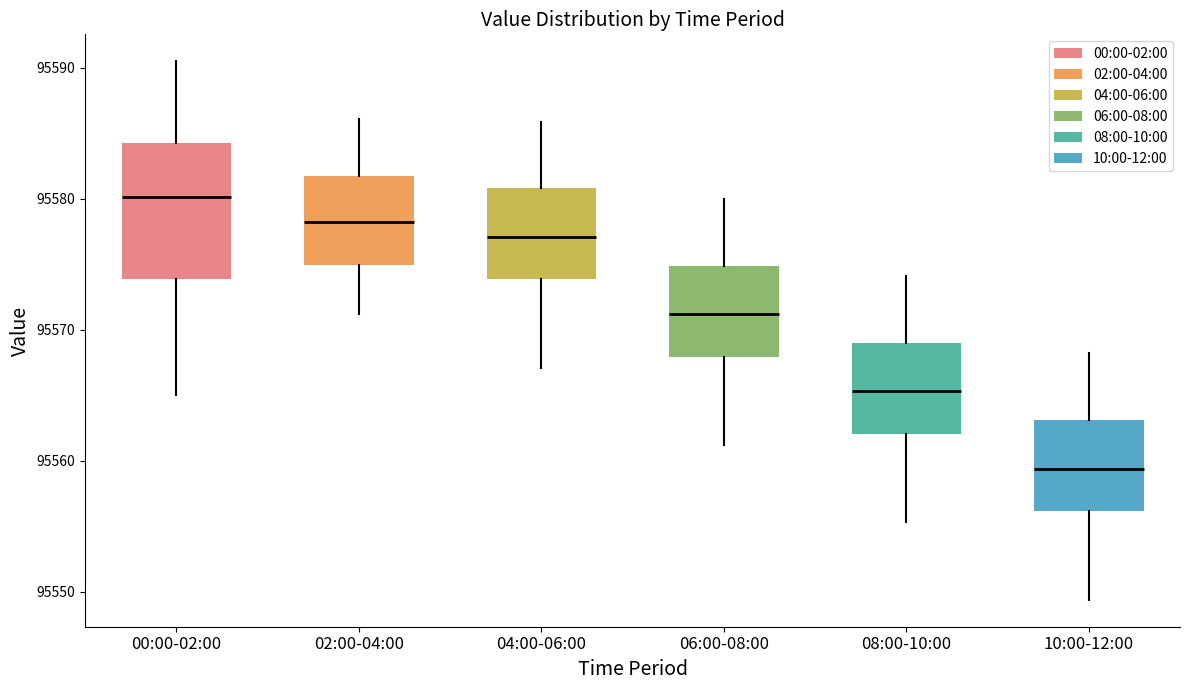

Where is the lower edge of the box for 00:00-02:00 on the y-axis? The values are not printed on the chart, so give them approximately, as read against the axis.

95574